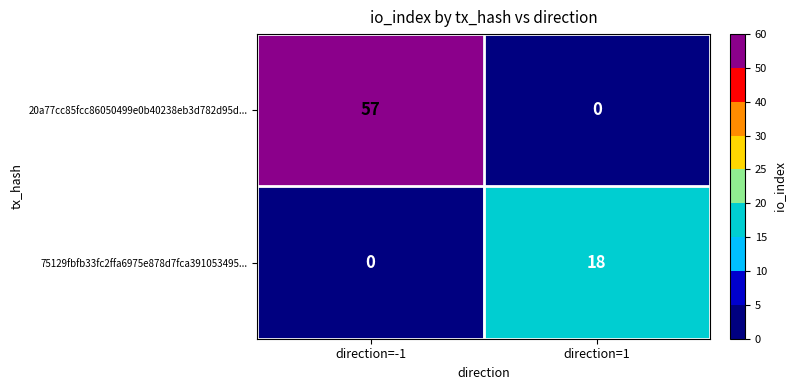

Rank the series by their maximum value, from highest to lowest.

20a77cc85fcc86050499e0b40238eb3d782d95d..., 75129fbfb33fc2ffa6975e878d7fca391053495...